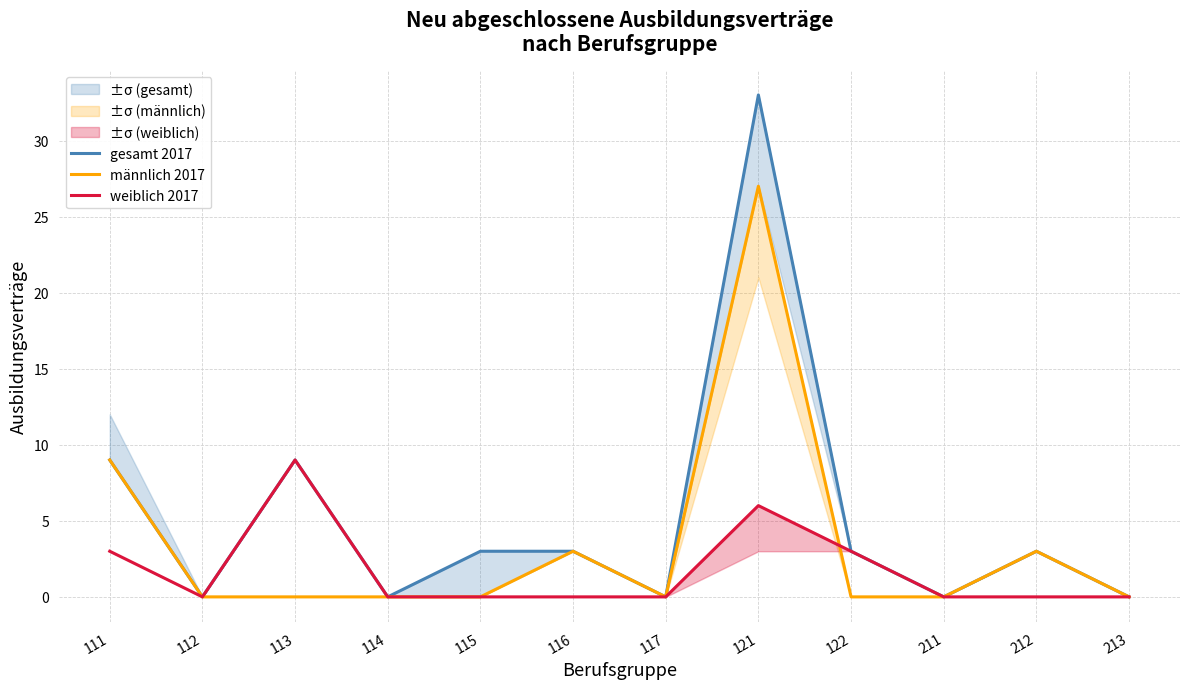

At which category is the sum across all series the highest?

121